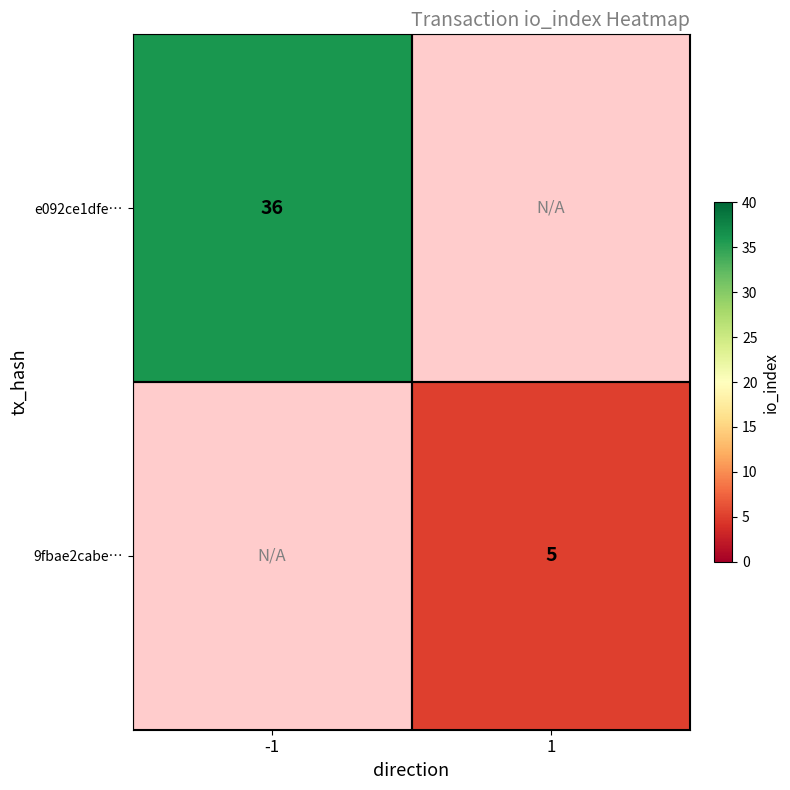

Is it true that 9fbae2cabe… equals 2.6 at 1?

False